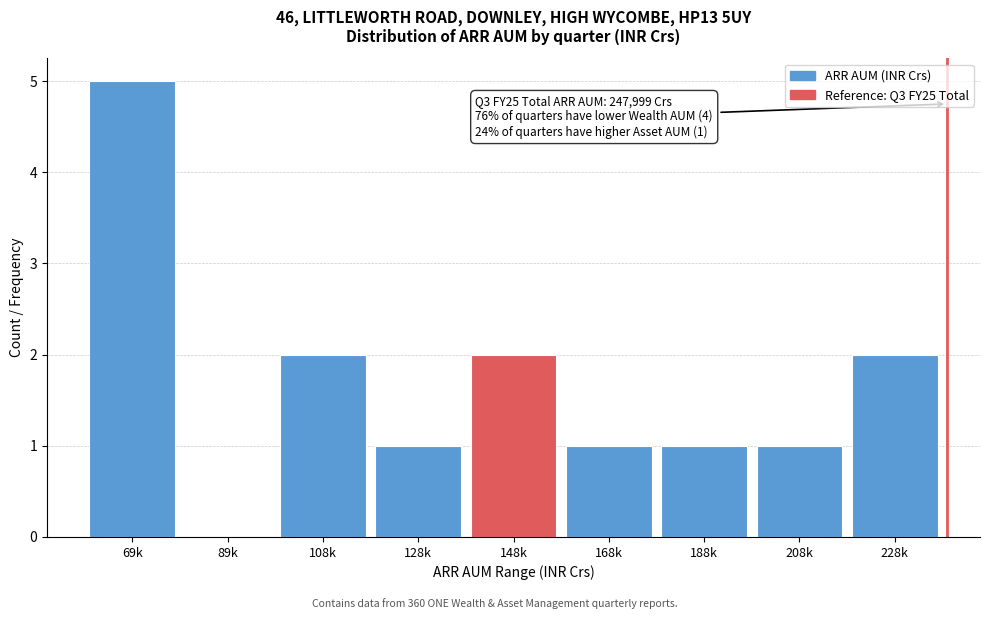

Reading right to left, what are all the values shown in this chart?

228k=2	208k=1	188k=1	168k=1	148k=2	128k=1	108k=2	89k=0	69k=5